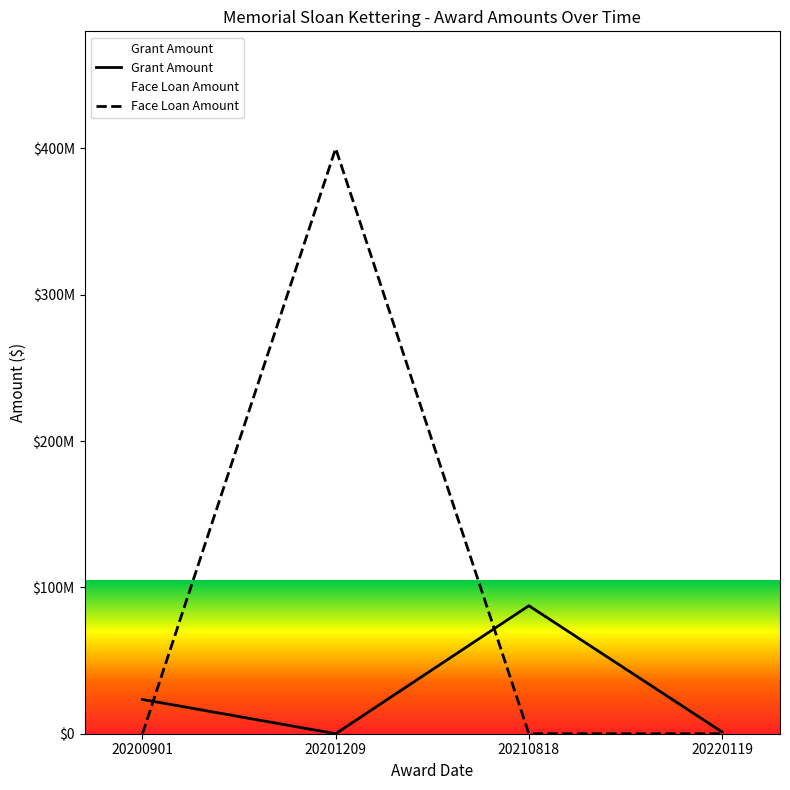

What is the difference between the Grant Amount values at 20220119 and 20200901?

22188201